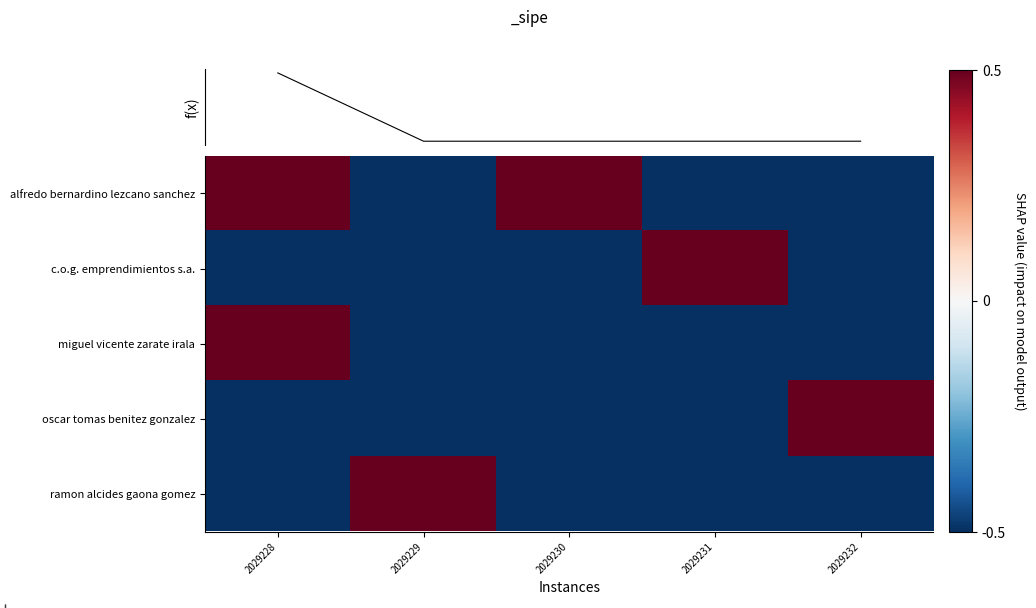

How many values in c.o.g. emprendimientos s.a. are below zero?

4